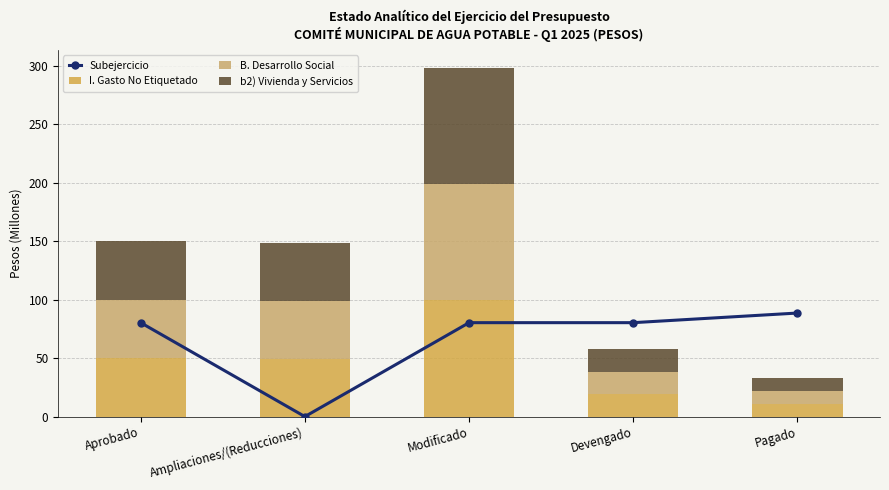

What are all the series names shown in the legend?

Subejercicio, I. Gasto No Etiquetado, B. Desarrollo Social, b2) Vivienda y Servicios